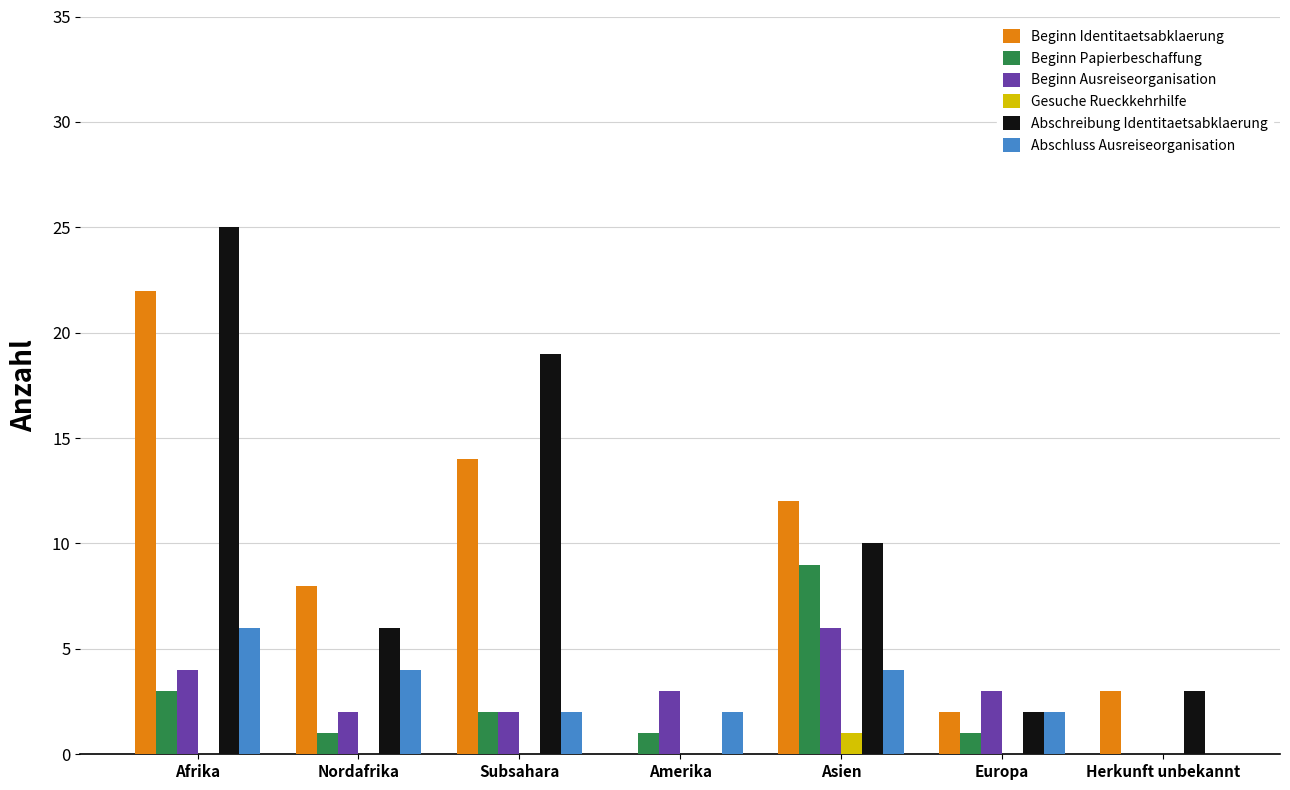

What is the highest value of the Gesuche Rueckkehrhilfe series?

1